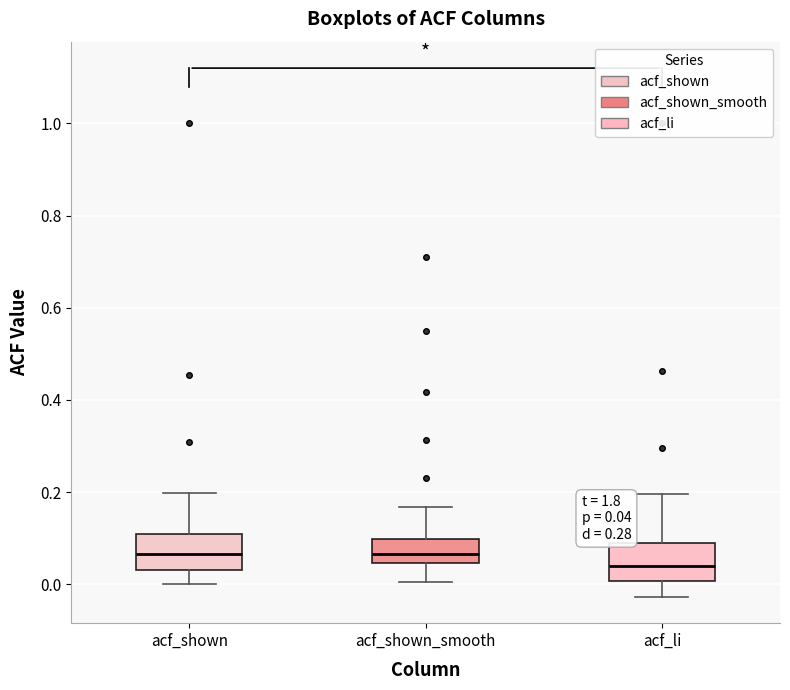

Which box's median line is the lowest?

acf_li